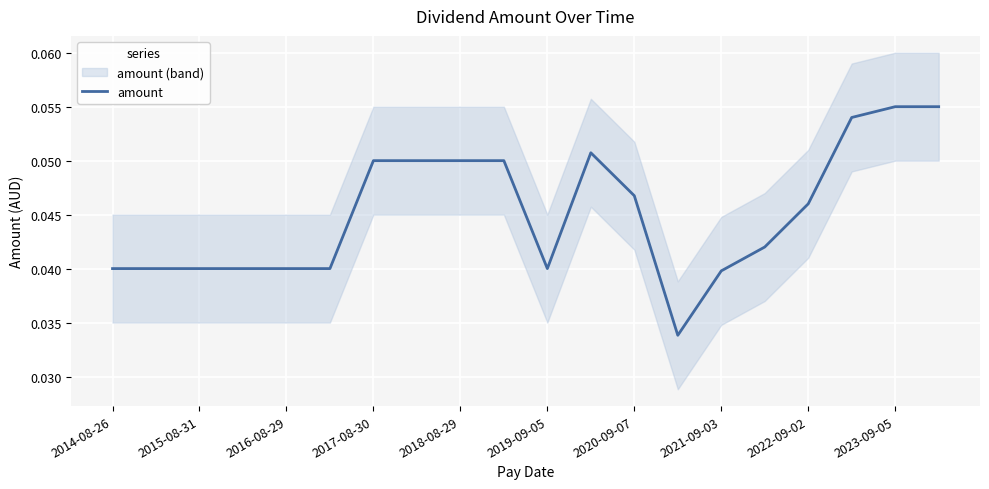

True or false: amount has a value of 0.0 at 2017-08-30.

False